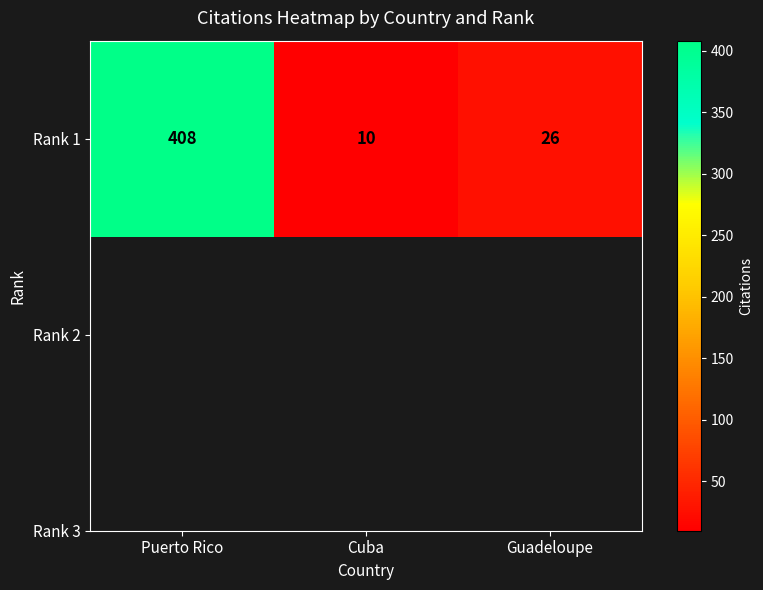

Is it true that the value at Cuba is 10?

True